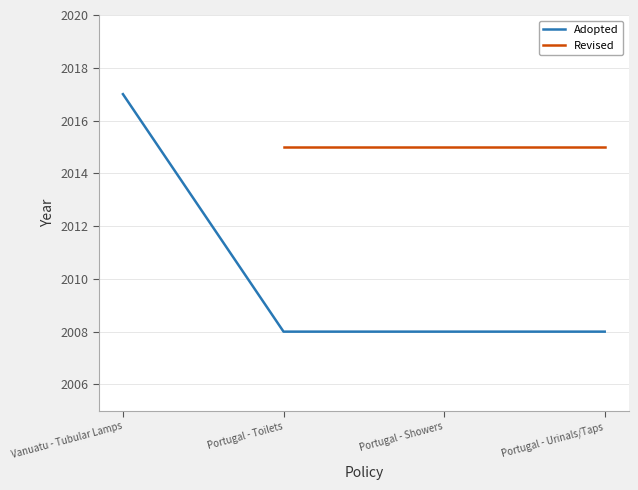

Does the chart have visible grid lines?

Yes